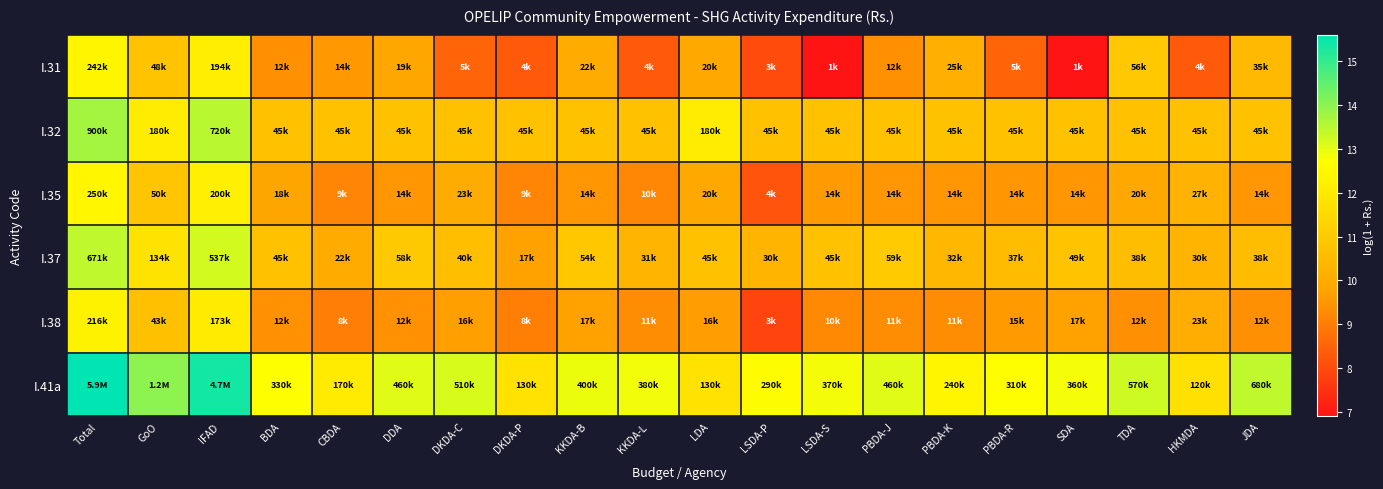

Which series has the widest spread of values?

I.31